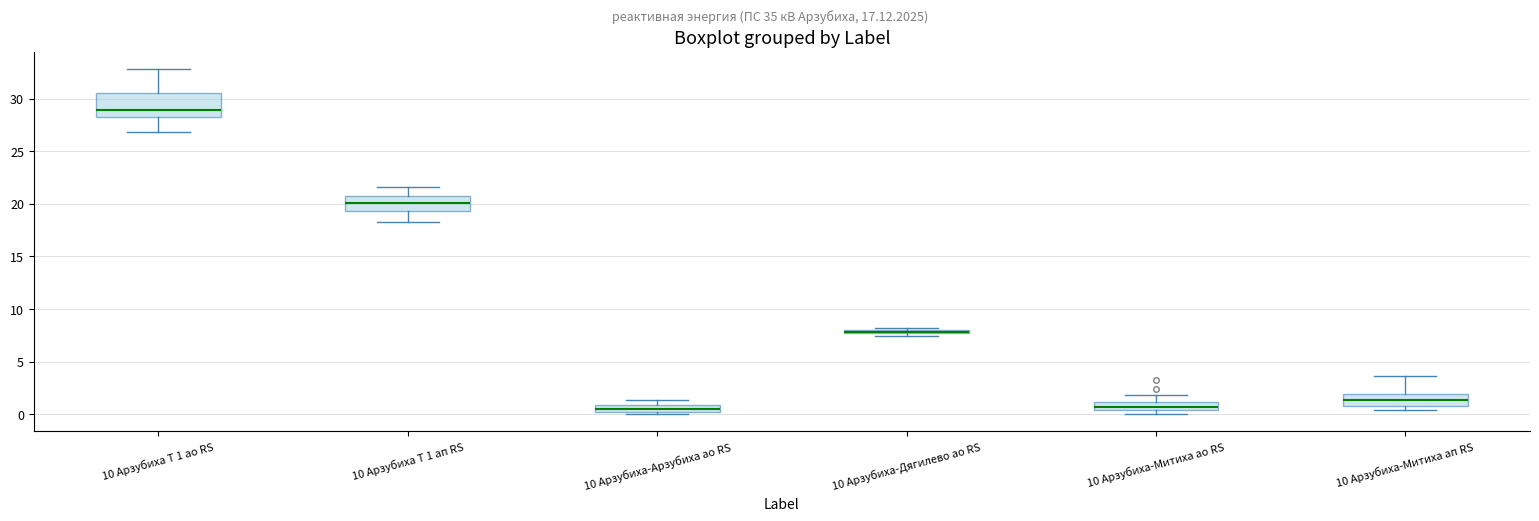

Where is the lower edge of the box for 10 Арзубиха-Арзубиха ао RS on the y-axis? The values are not printed on the chart, so give them approximately, as read against the axis.

0.0